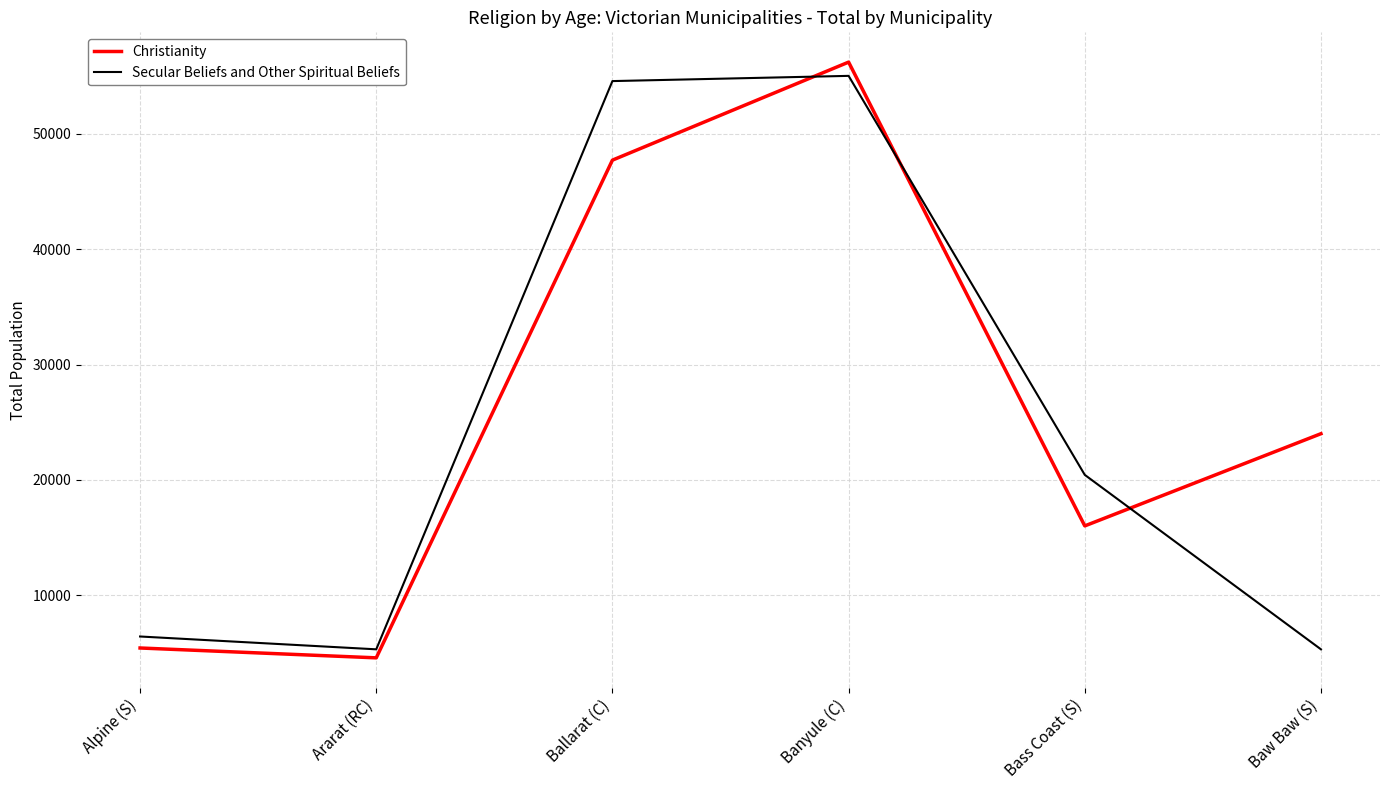

Does the chart have visible grid lines?

Yes